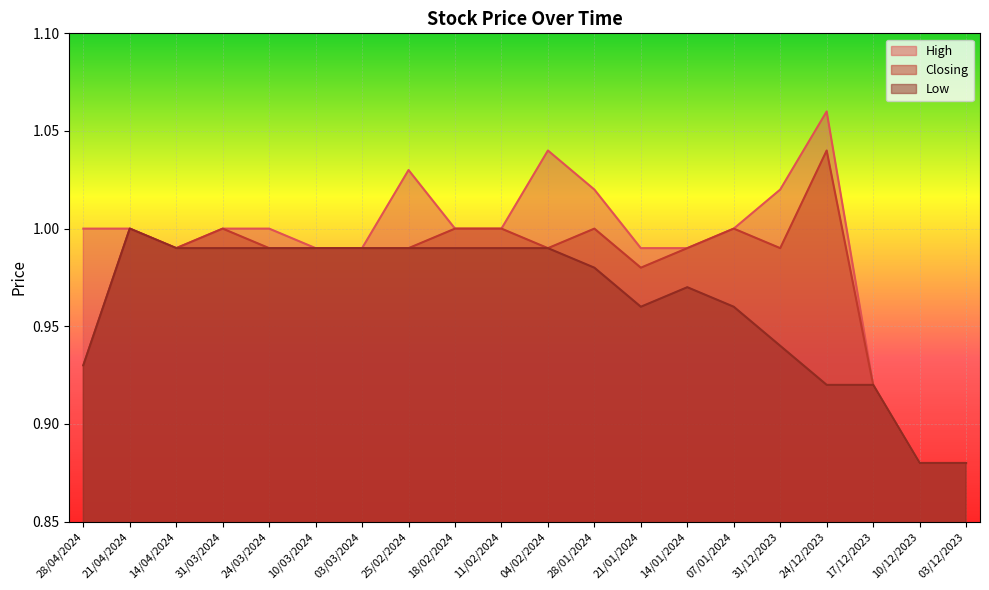

The value of High at 14/01/2024 is 0.3. True or false?

False